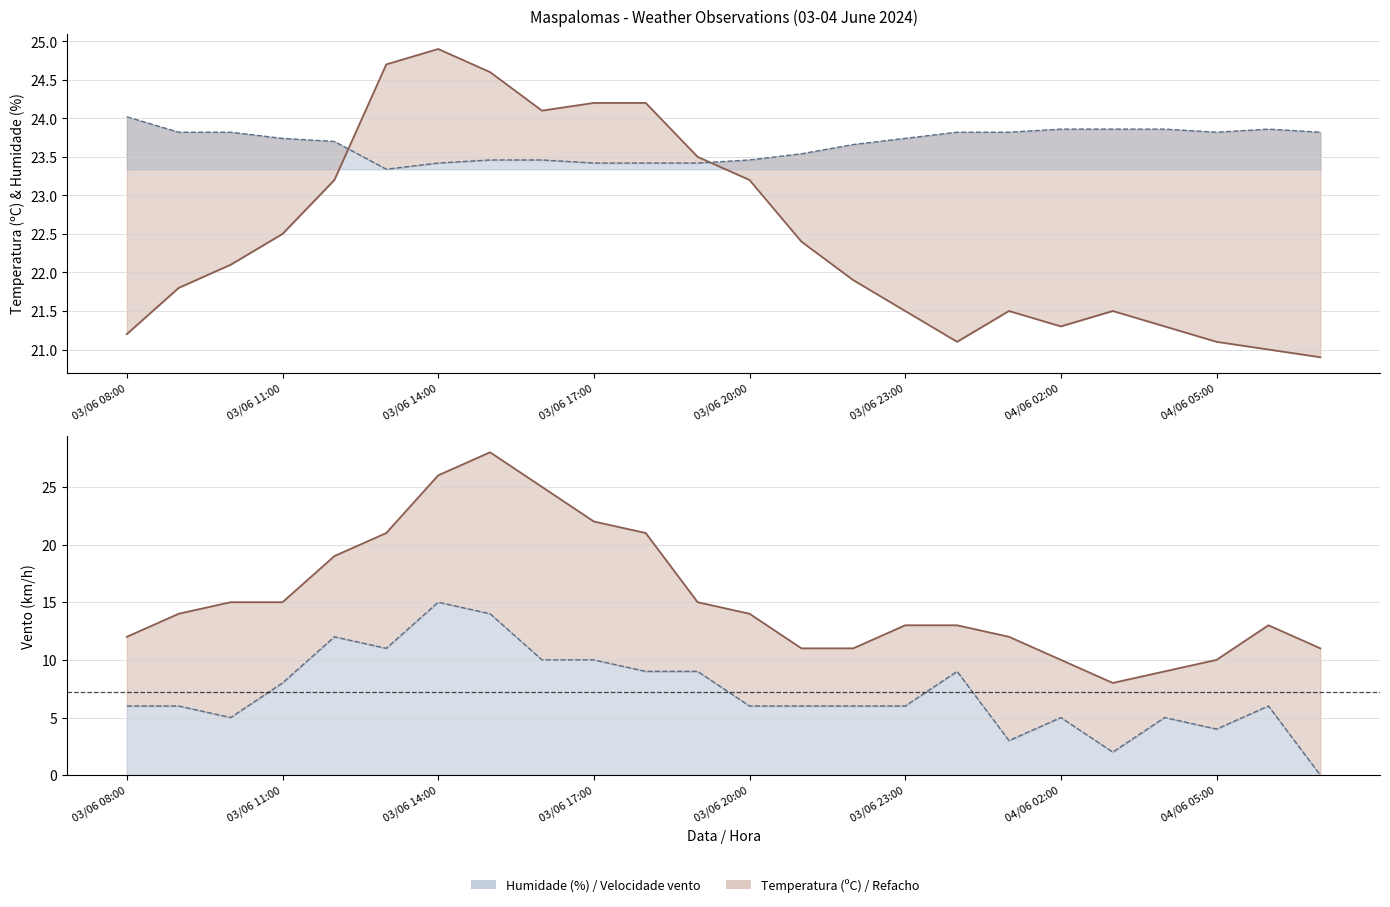

At which category does the chart reach its peak across all series?

03/06 15:00